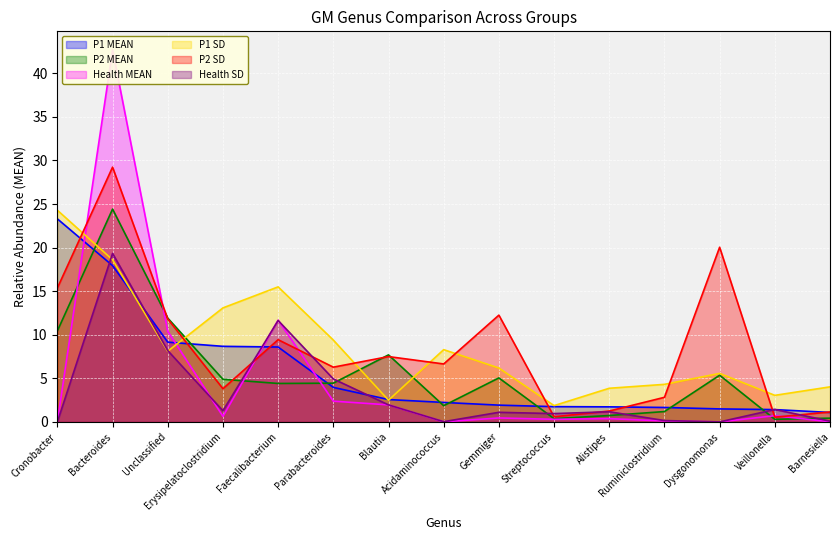

How many times do Health MEAN and Health SD cross each other?

5